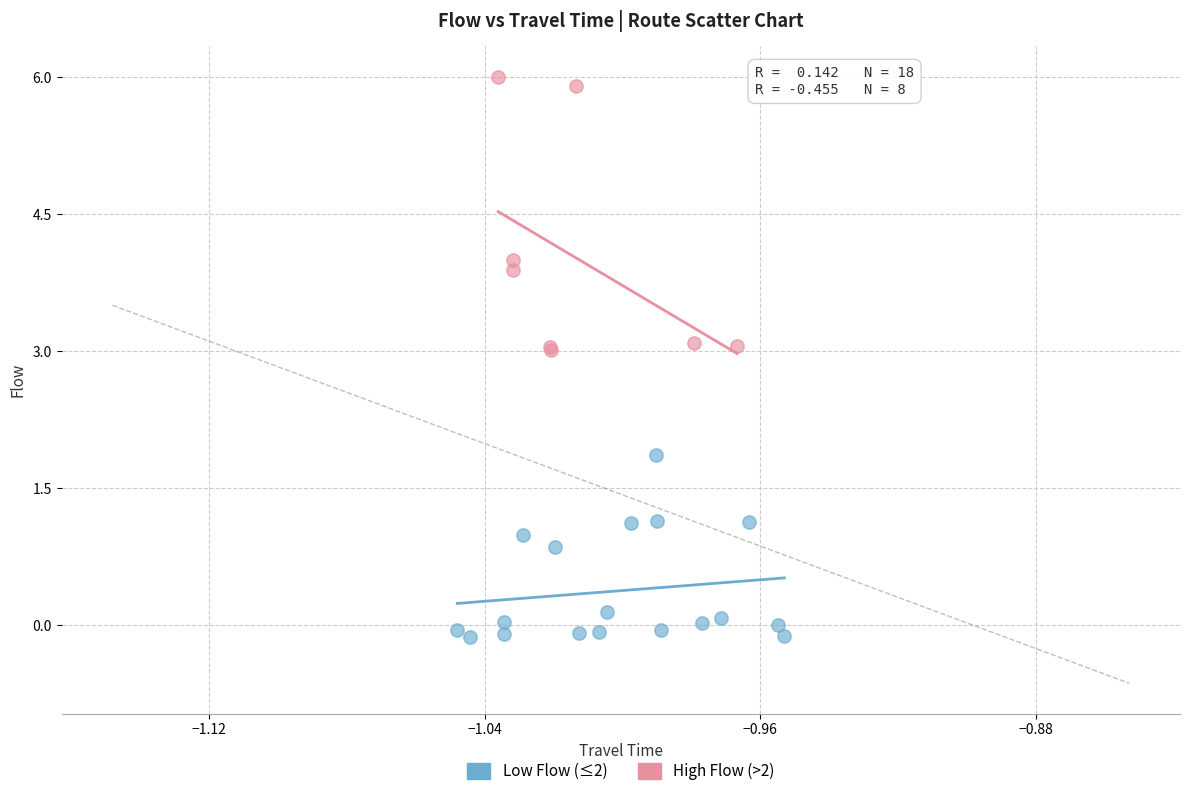

What are all the series names shown in the legend?

Low Flow (≤2), High Flow (>2)